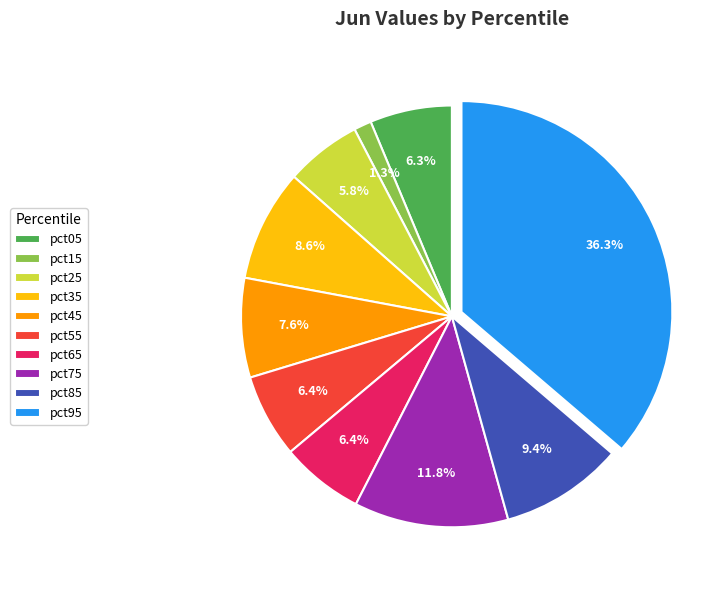

To the nearest percent, what portion does pct65 represent?

6%